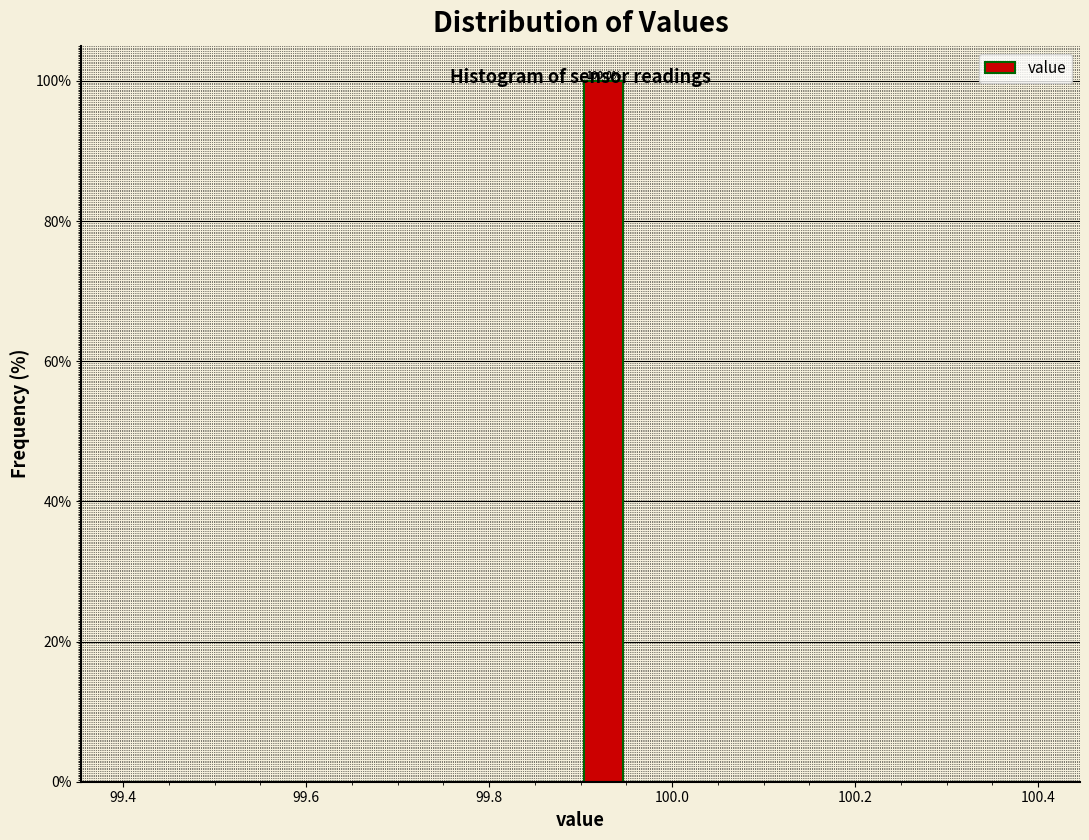

Read against the x-axis, roughly where is the centre of the tallest bar?

99.92